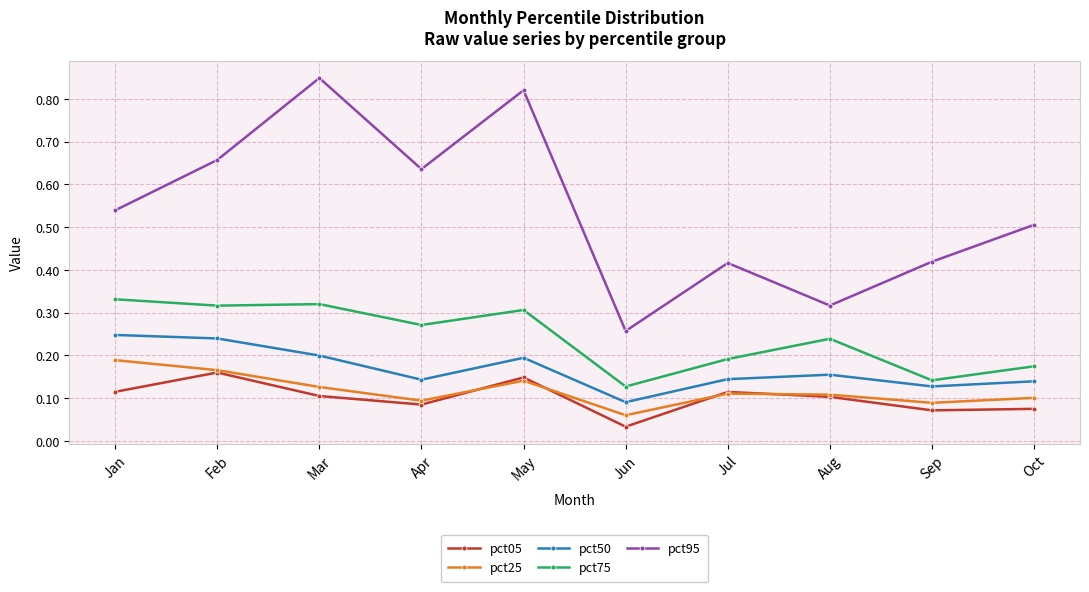

True or false: pct50 and pct95 cross at least once.

False